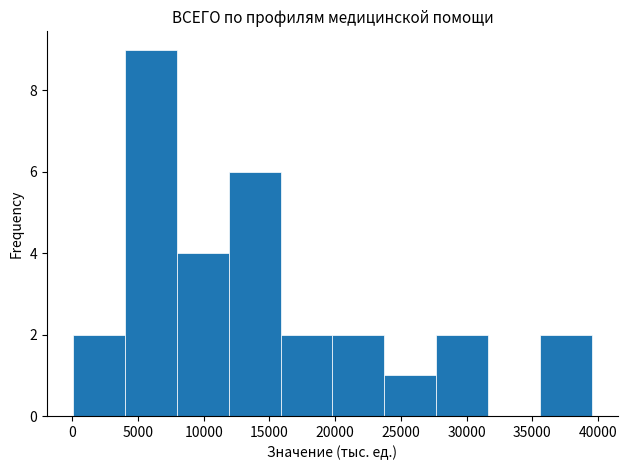

Over which range of the x-axis is the bar tallest?

4000 to 8000